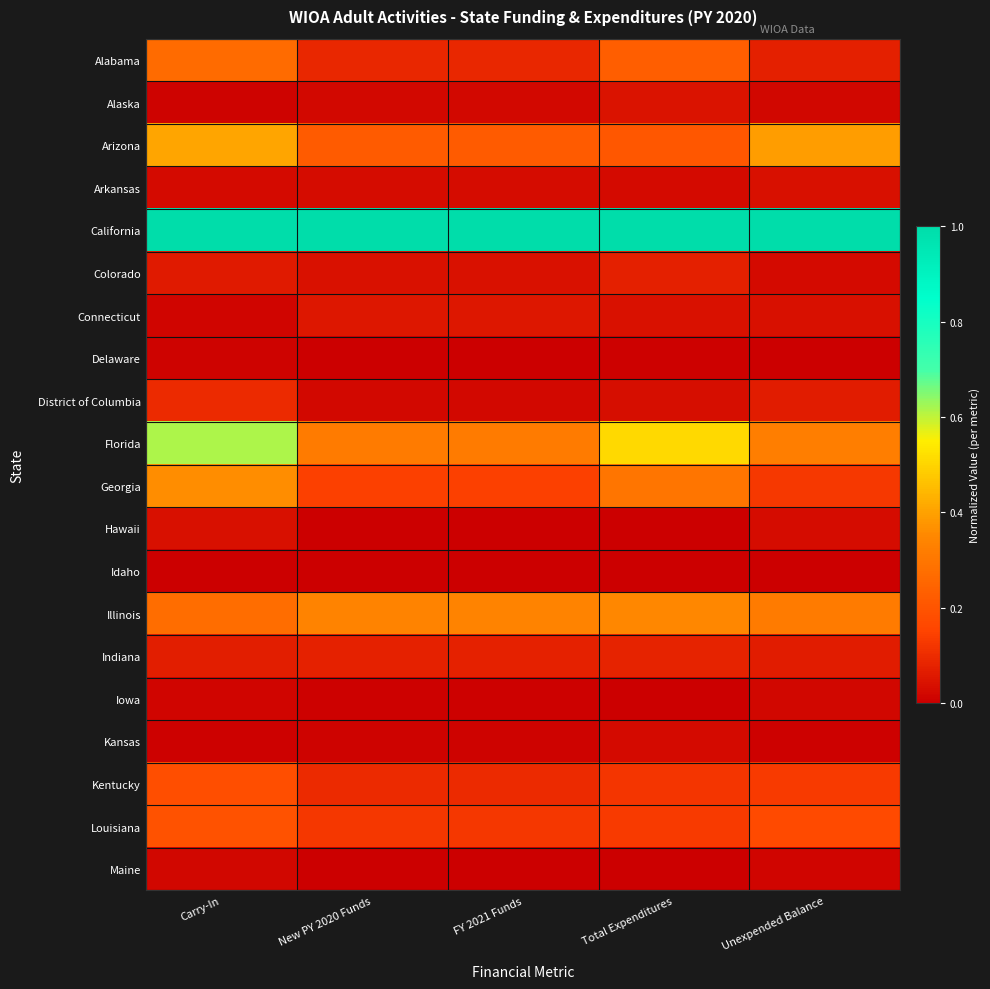

How many distinct data groups are displayed?

20